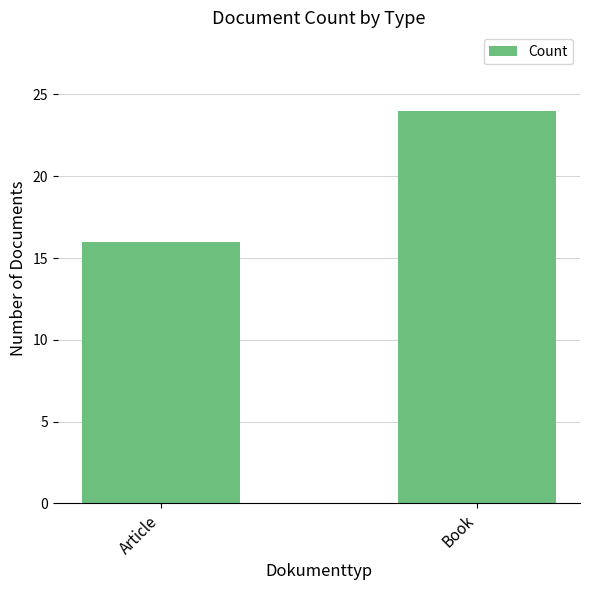

At which category does the chart reach its peak across all series?

Book